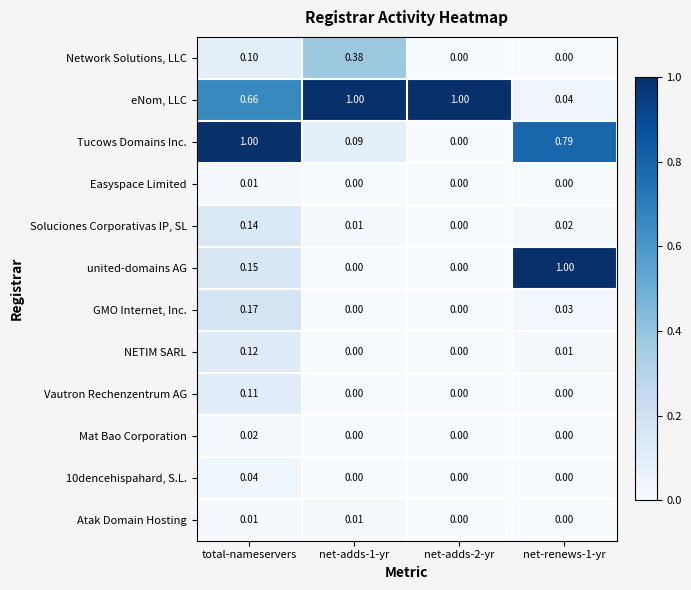

Which series has the largest total across all categories?

eNom, LLC